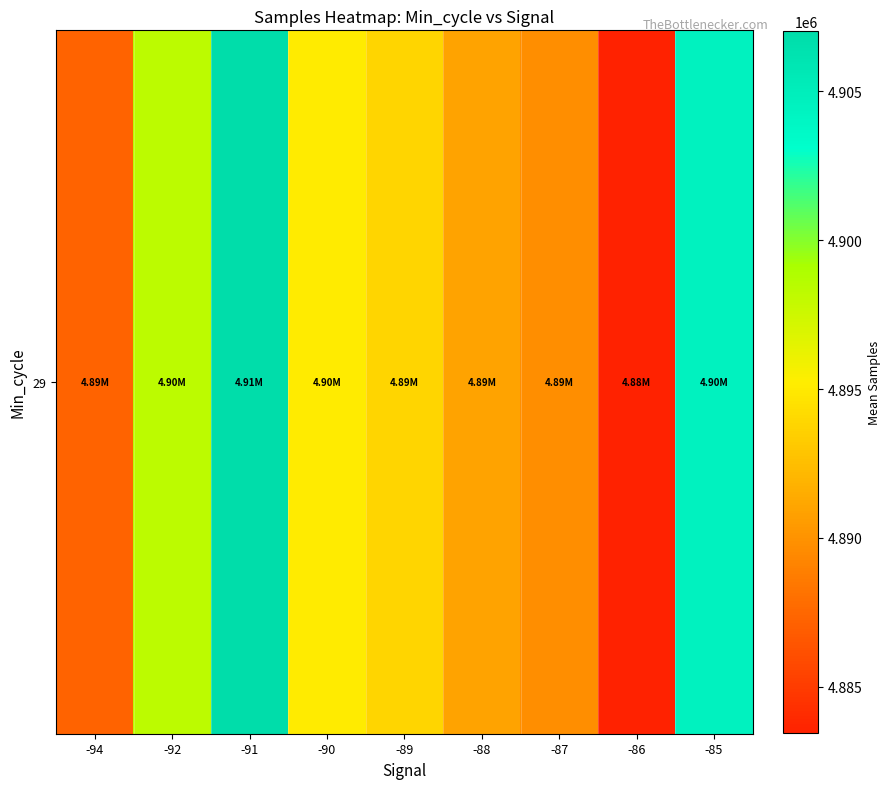

How many data points does each series have?

9